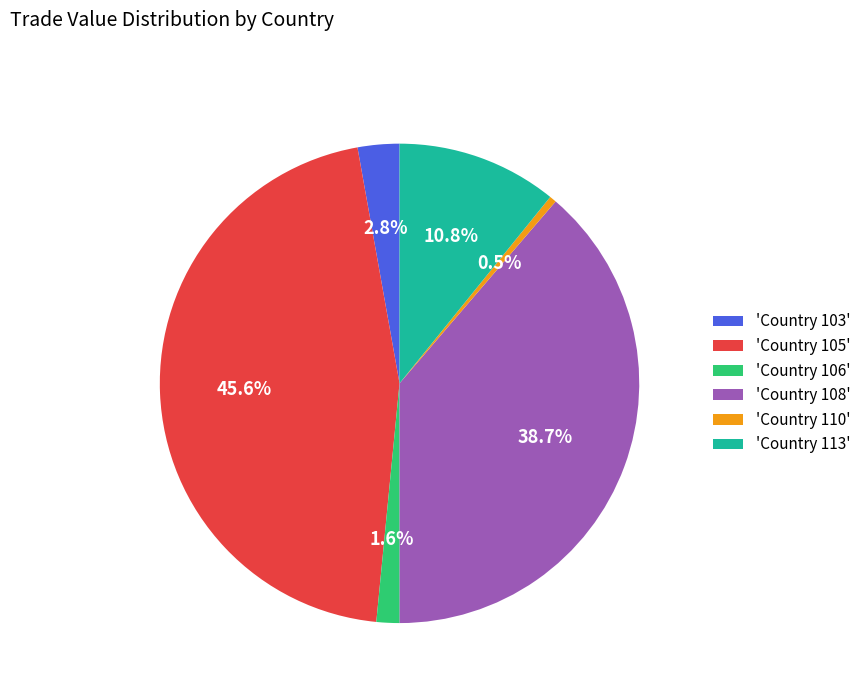

Between 'Country 113' and 'Country 103', which is larger?

'Country 113'